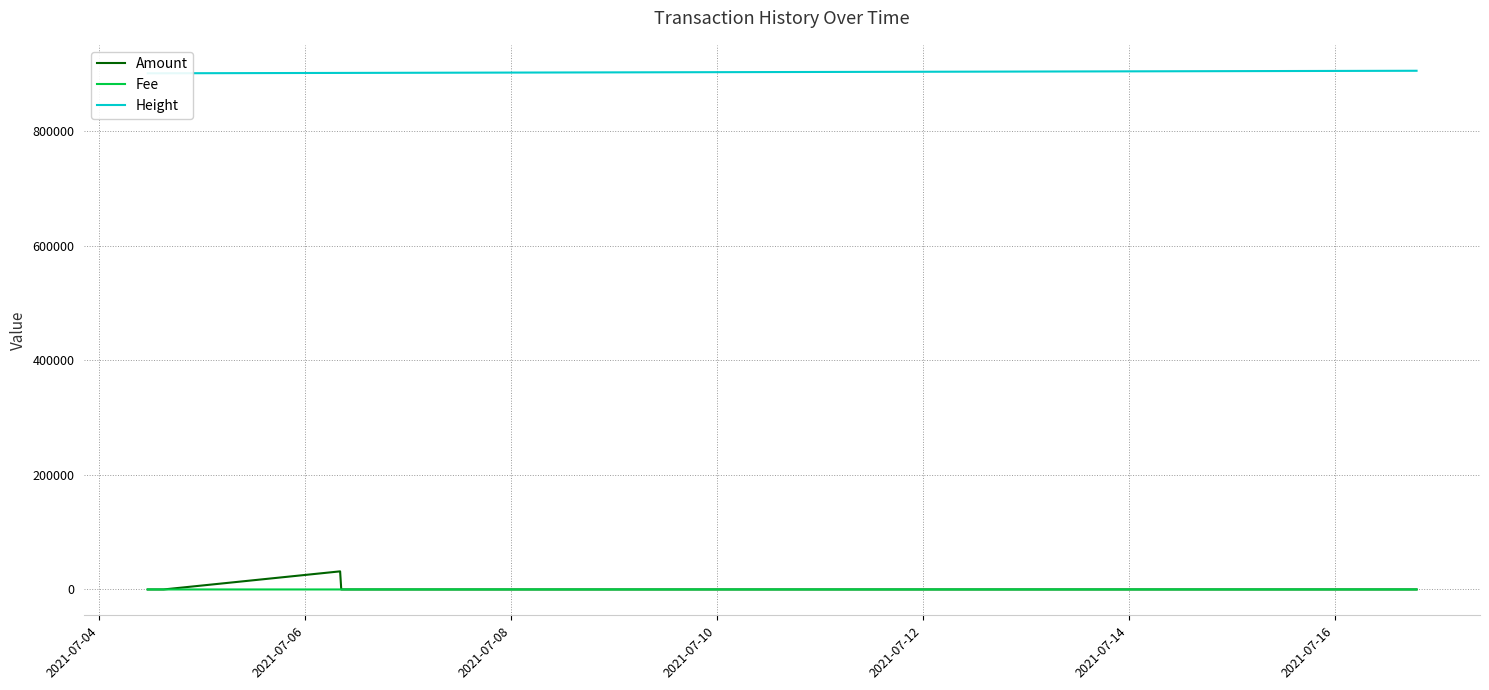

How many lines are shown in the chart?

3